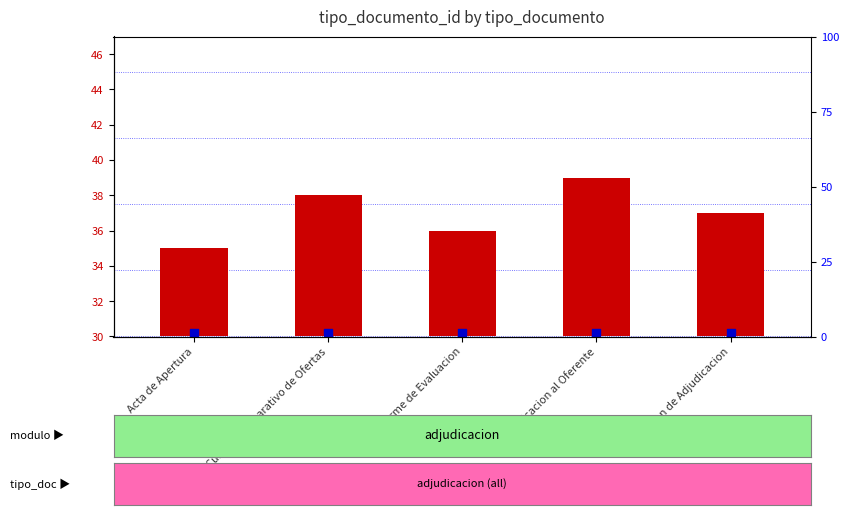

What is the total value across all series at Acta de Apertura?

35.2